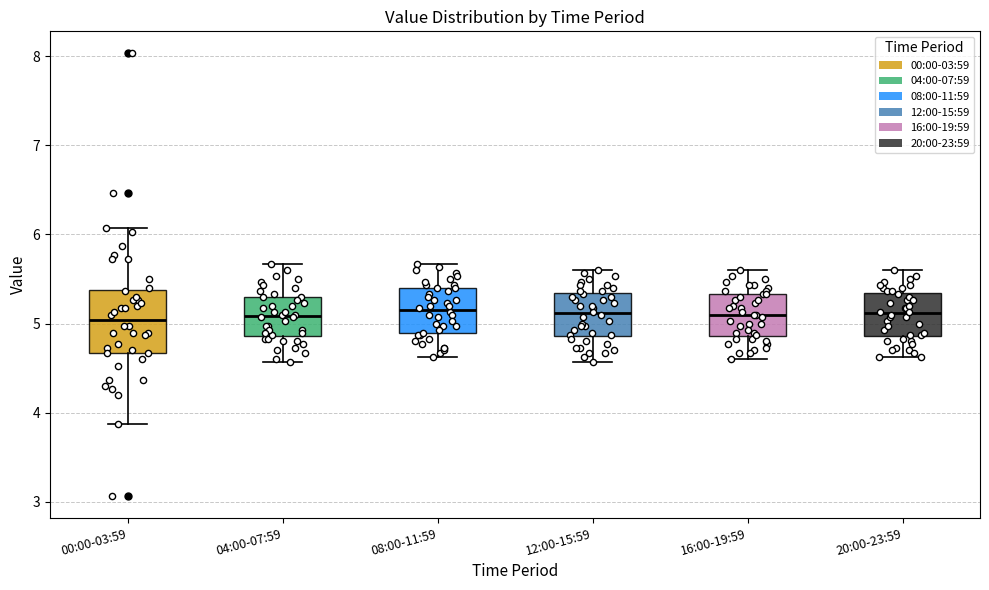

Which box is the tallest, from its lower edge to its upper edge?

00:00-03:59